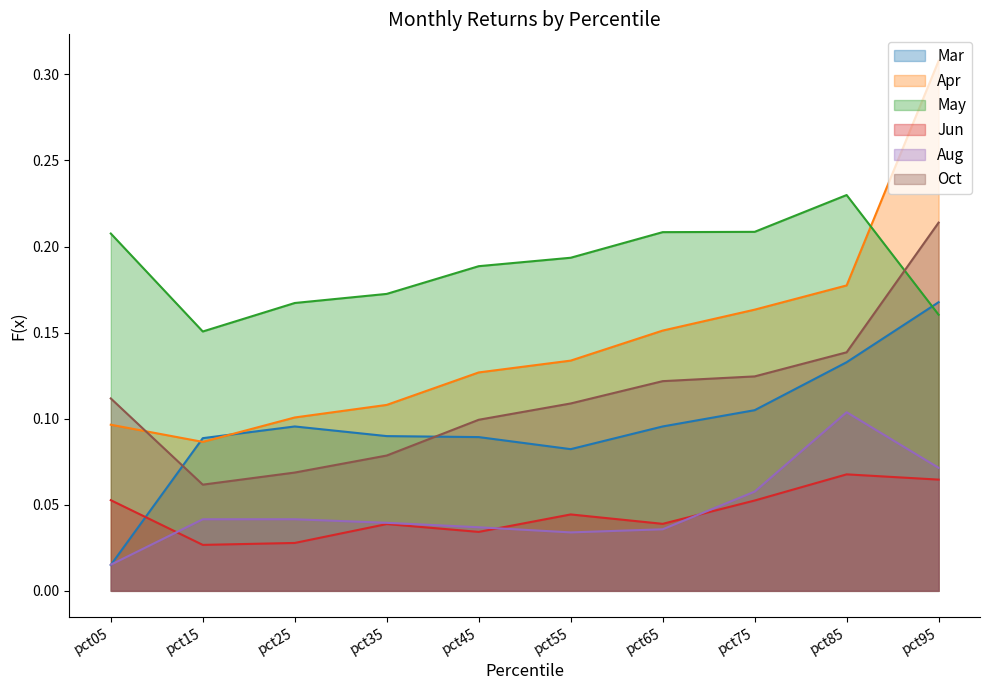

Is it true that Mar equals 0.0 at pct15?

False